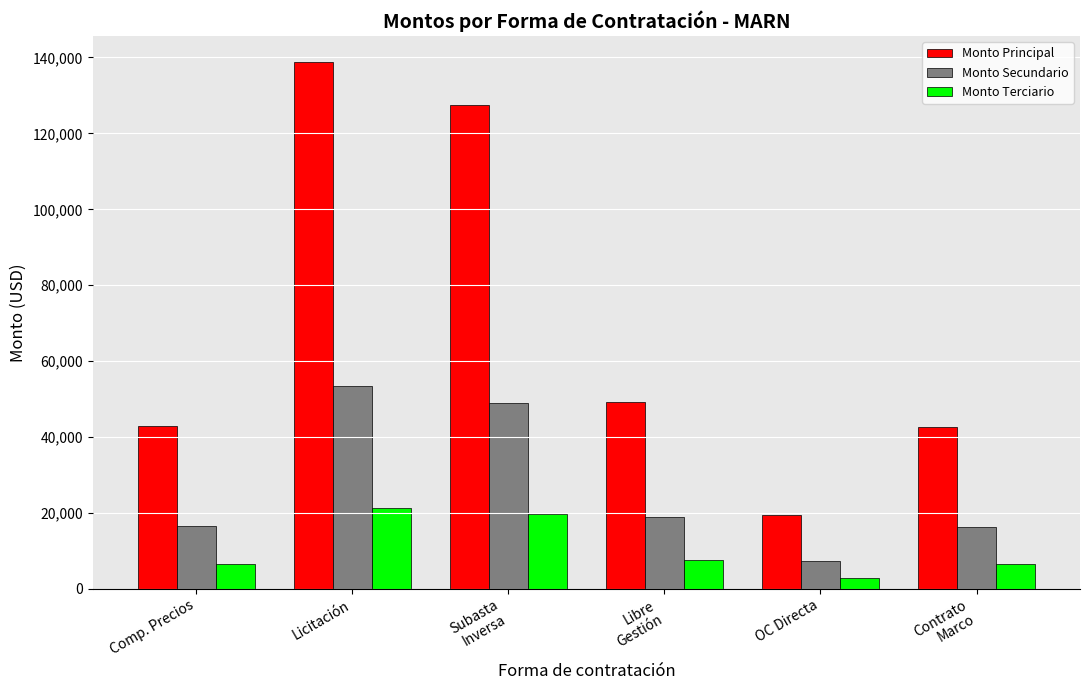

Between Comp. Precios and OC Directa, which series saw the biggest shift?

Monto Principal